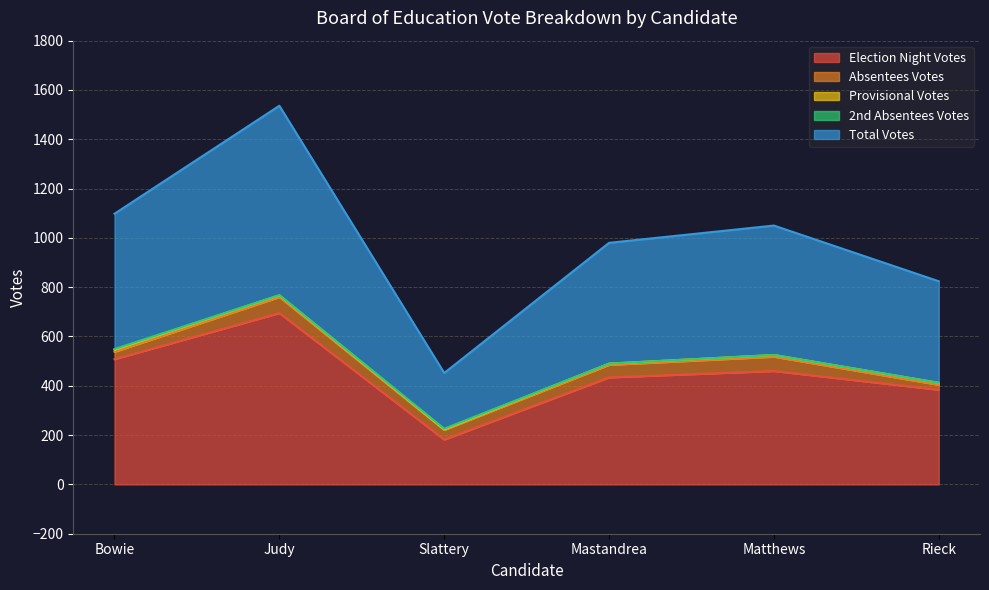

True or false: 2nd Absentees Votes and Total Votes intersect in this chart.

False